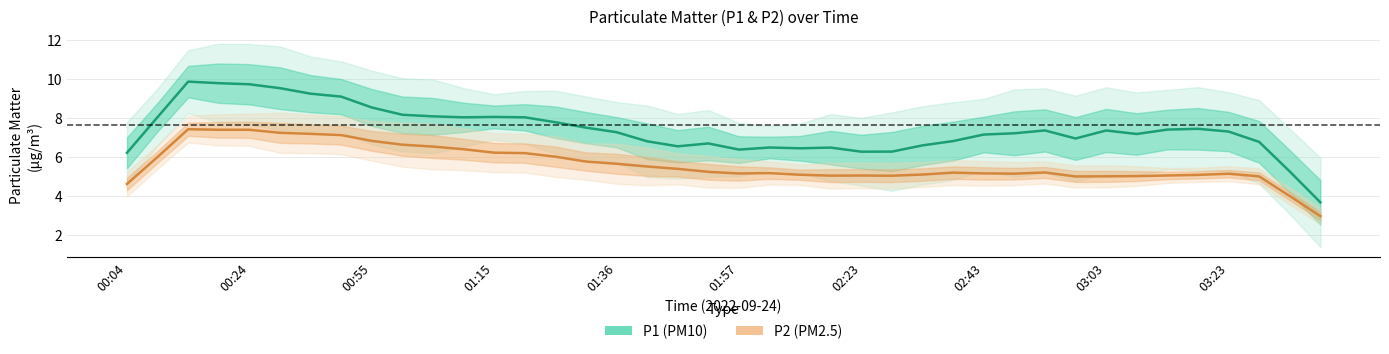

At which category does P1 (PM10) reach its first local valley?

11